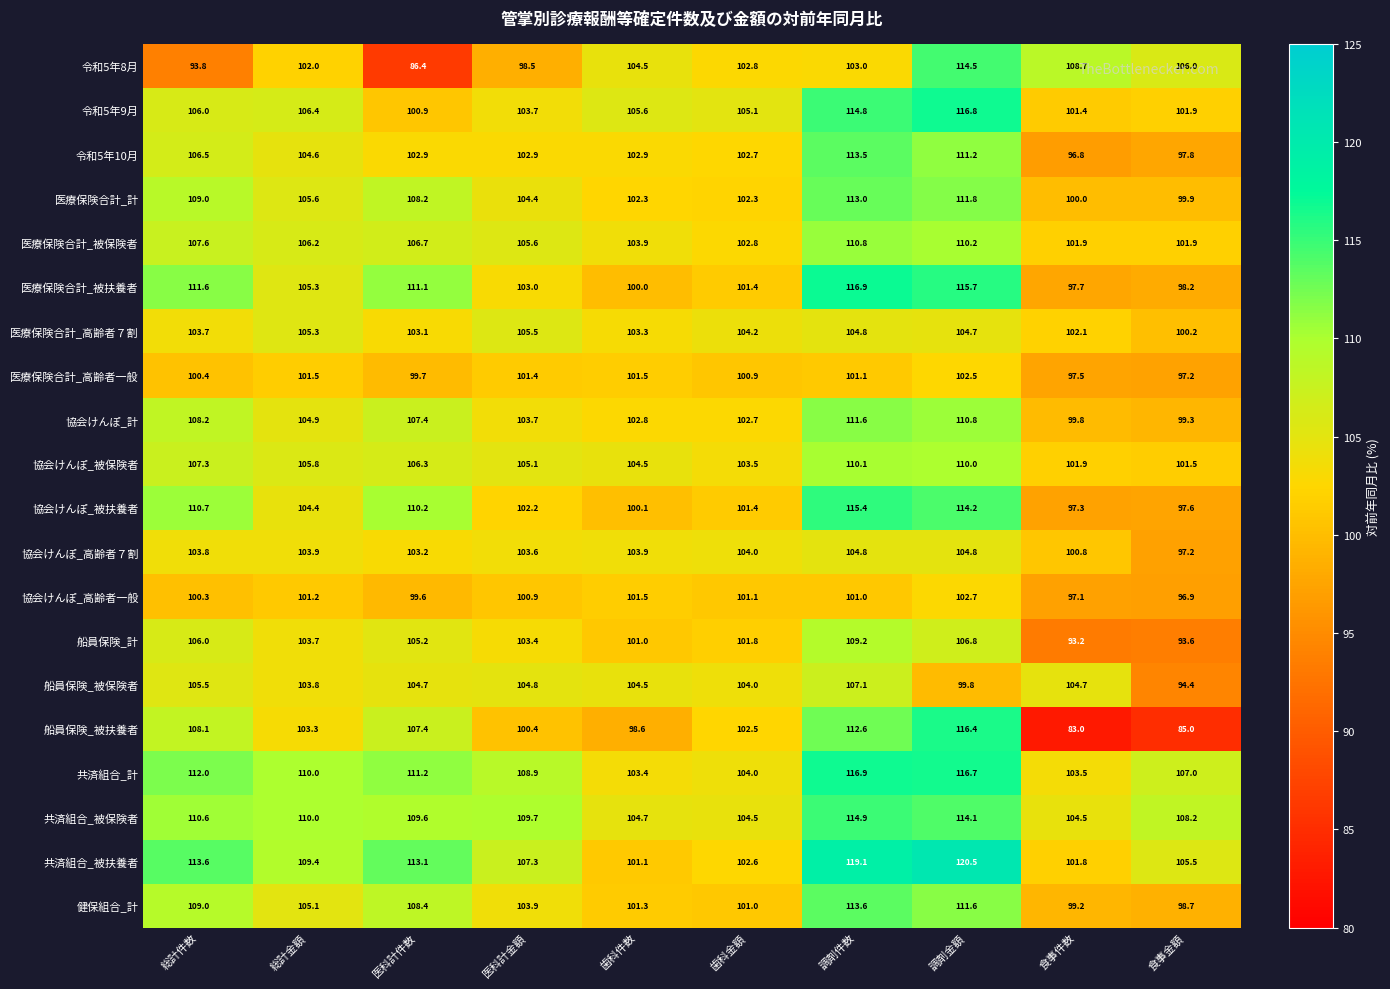

At which category is the sum across all series the highest?

調剤金額